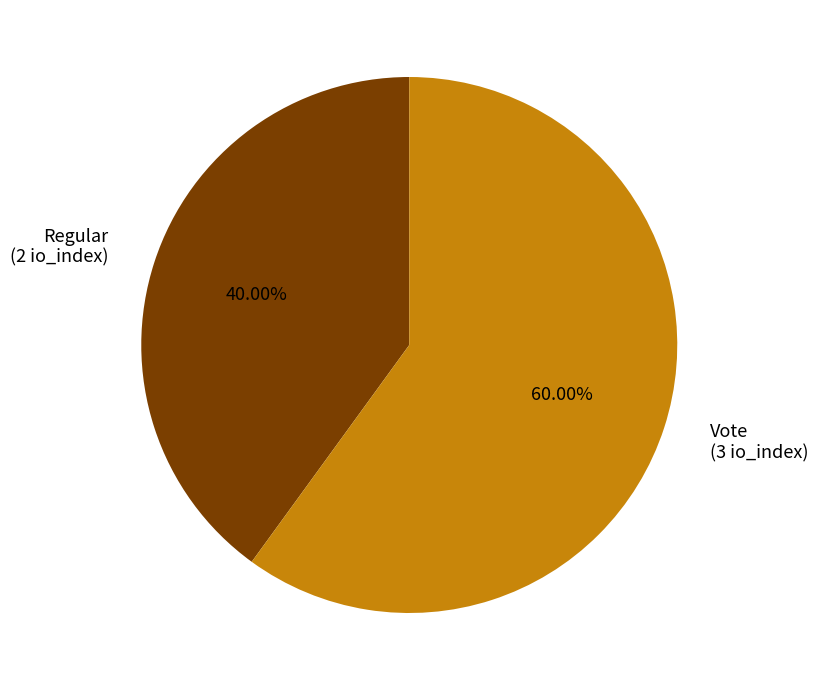

Do Regular and Vote together represent more than half of the pie?

Yes